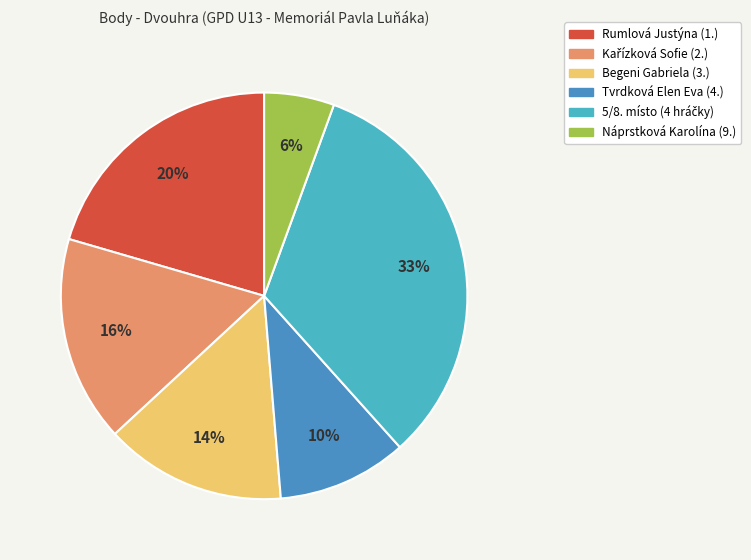

How many segments does this pie chart have?

6